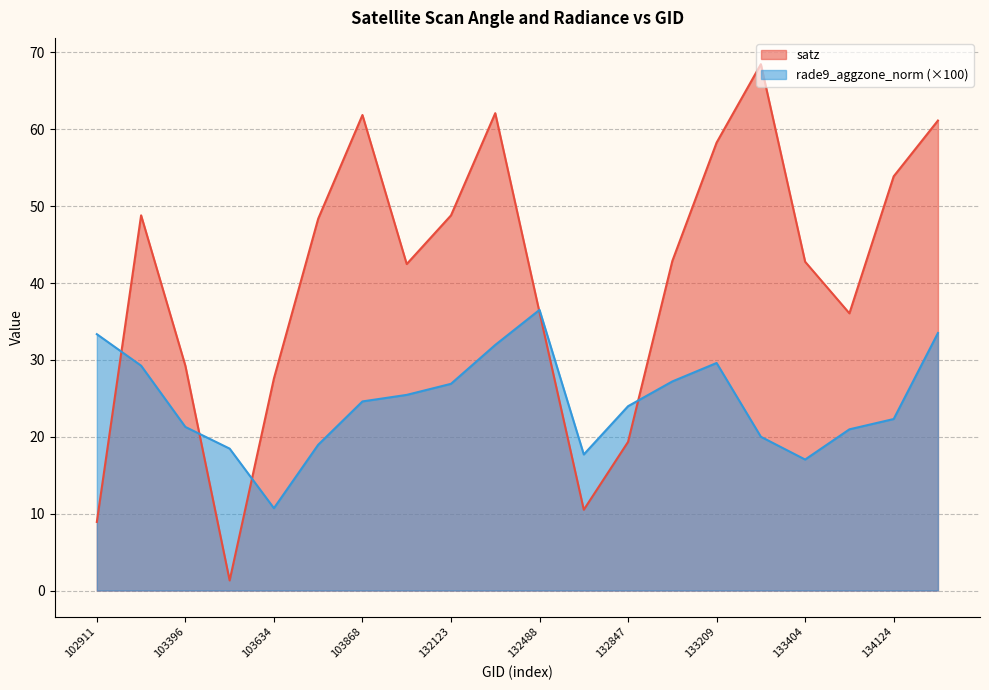

True or false: rade9_aggzone_norm has a value of 29.3 at 133404.

False